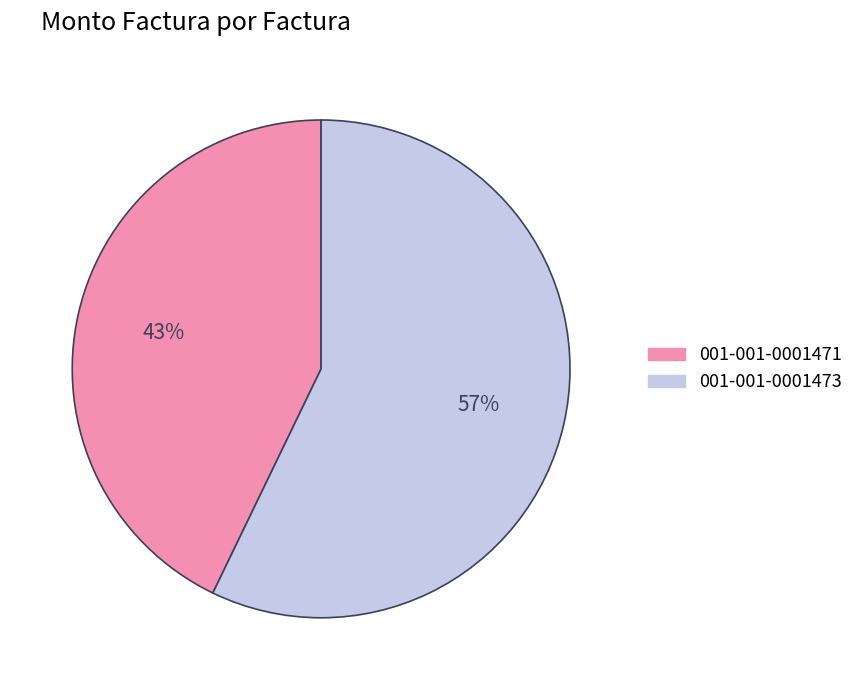

What is the majority slice?

001-001-0001473